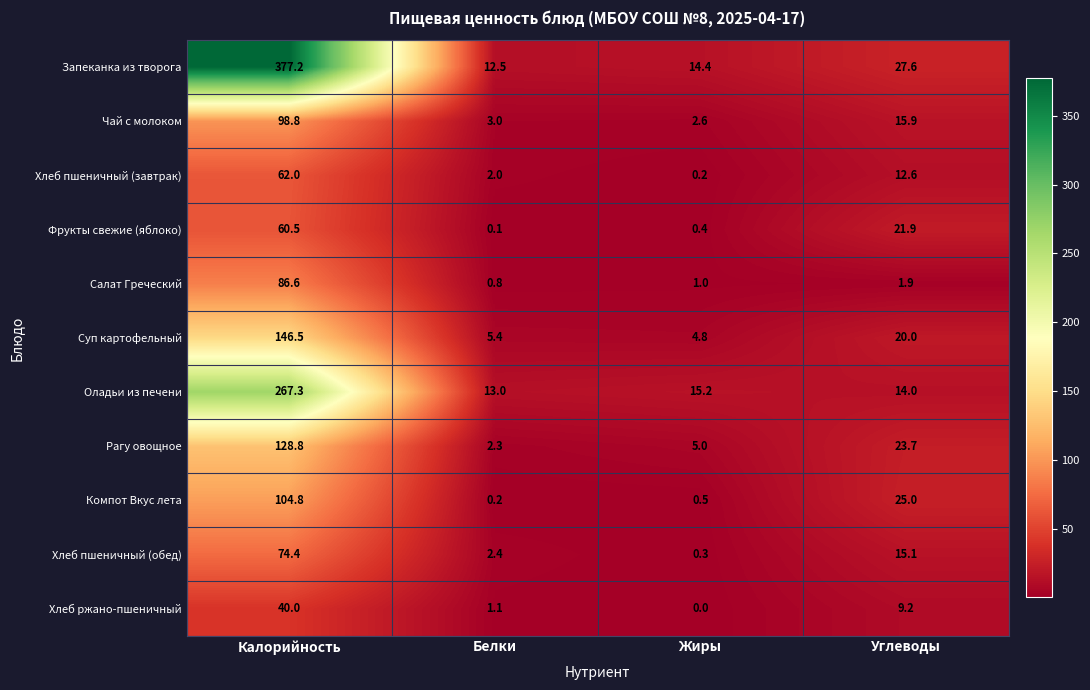

Which series has the largest total across all categories?

Запеканка из творога